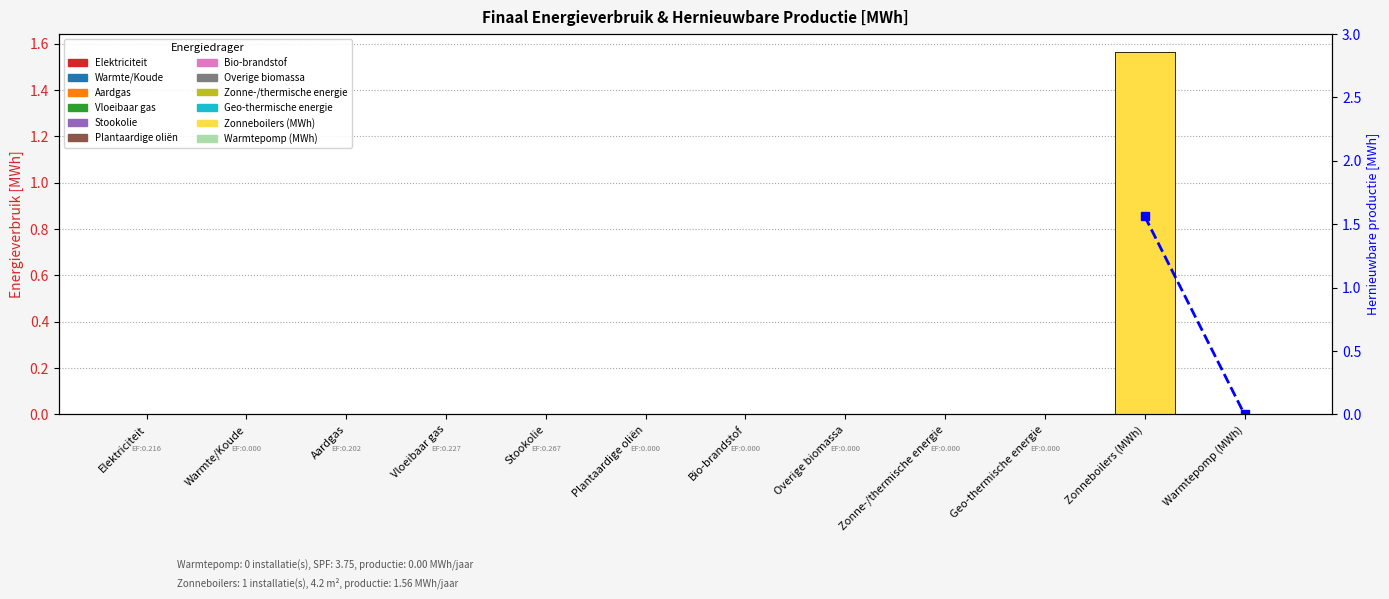

Which category has the lowest value across all series?

Warmtepomp (MWh)